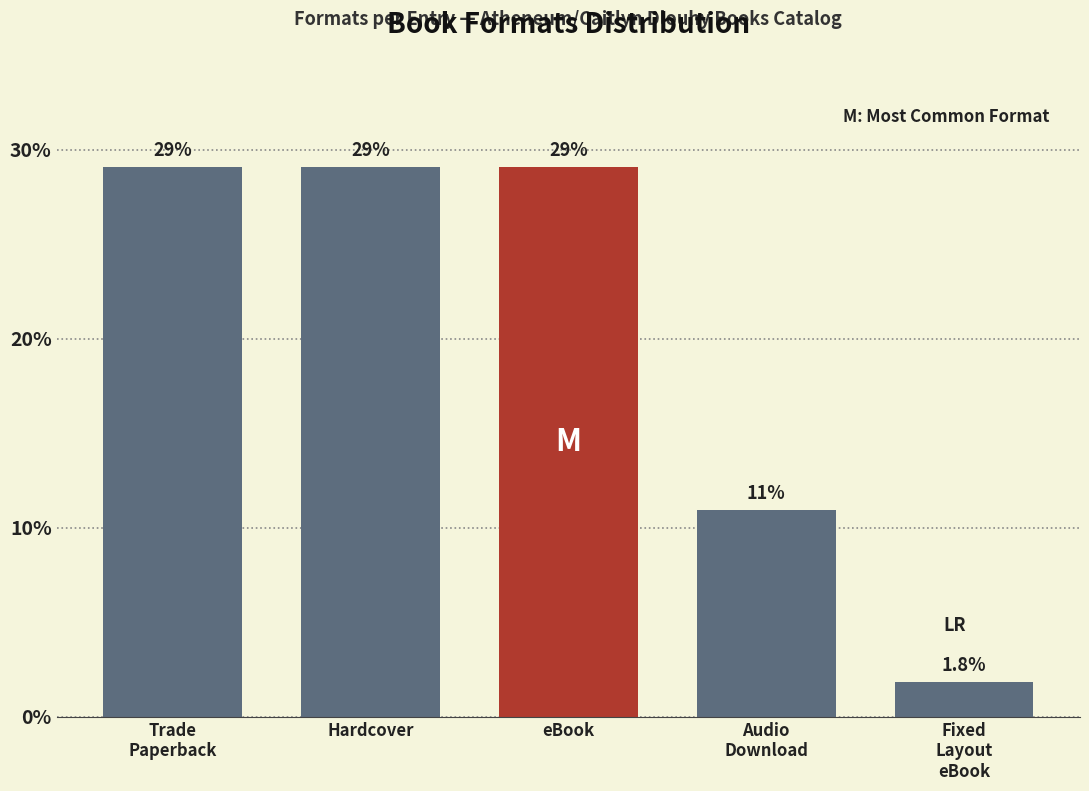

Reading left to right, transcribe all the data shown in this chart.

29.1	29.1	29.1	10.9	1.8